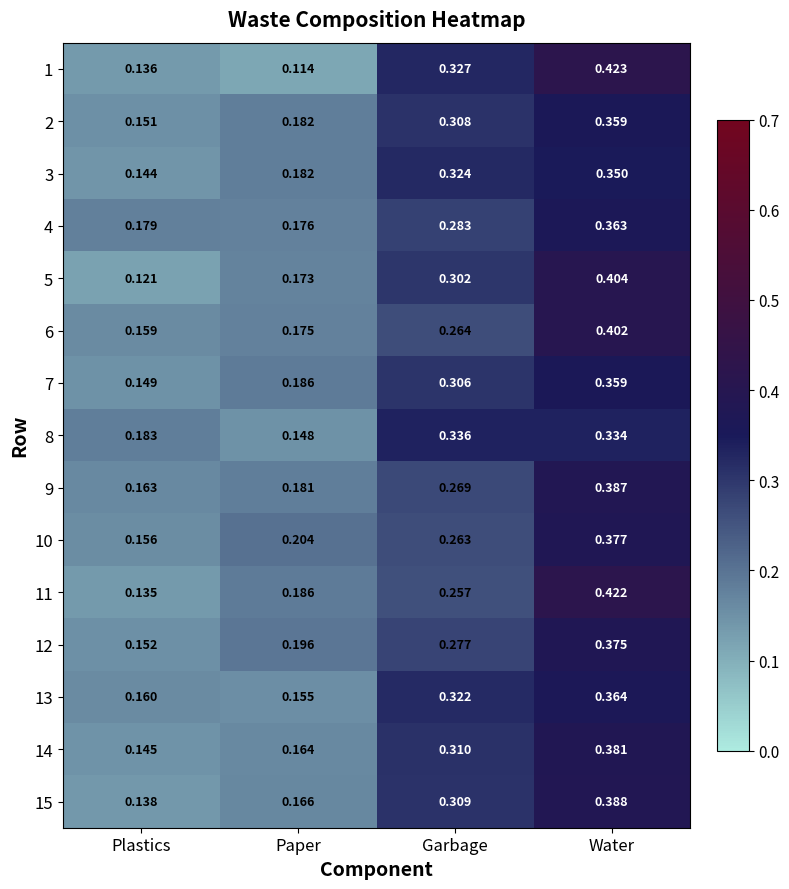

At which category does the chart reach its minimum across all series?

Paper